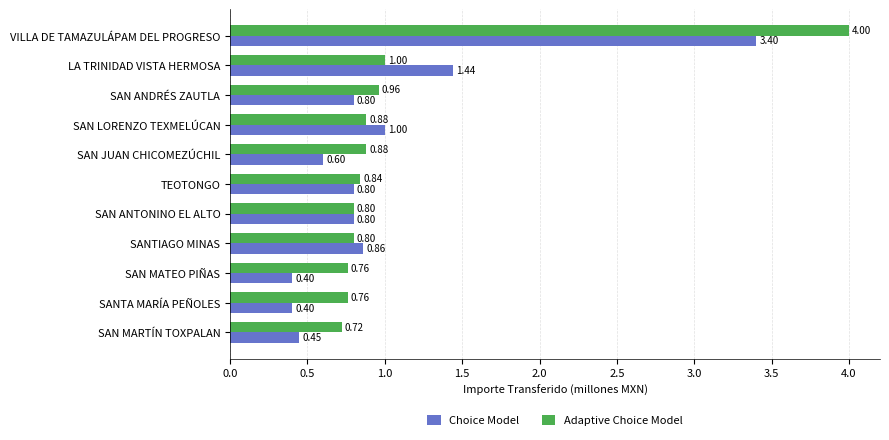

At which label is Choice Model closest to 1?

SAN LORENZO TEXMELÚCAN